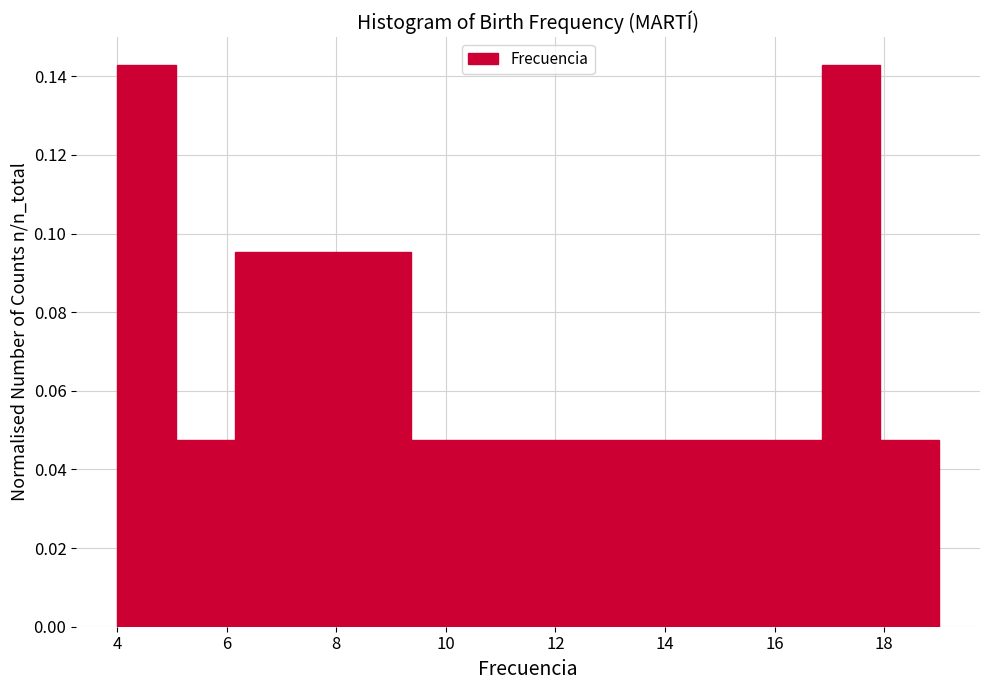

Reading left to right, transcribe this chart: for each bar, give the range it covers on the x-axis and its height. Neither the bar edges nor the heights are printed on the chart, so give them approximately, as read against the axes.

4.0 to 5.0: 0.142
5.0 to 6.2: 0.048
6.2 to 7.2: 0.096
7.2 to 8.2: 0.096
8.2 to 9.4: 0.096
9.4 to 10.4: 0.048
10.4 to 11.6: 0.048
11.6 to 12.6: 0.048
12.6 to 13.6: 0.048
13.6 to 14.8: 0.048
14.8 to 15.8: 0.048
15.8 to 16.8: 0.048
16.8 to 18.0: 0.142
18.0 to 19.0: 0.048